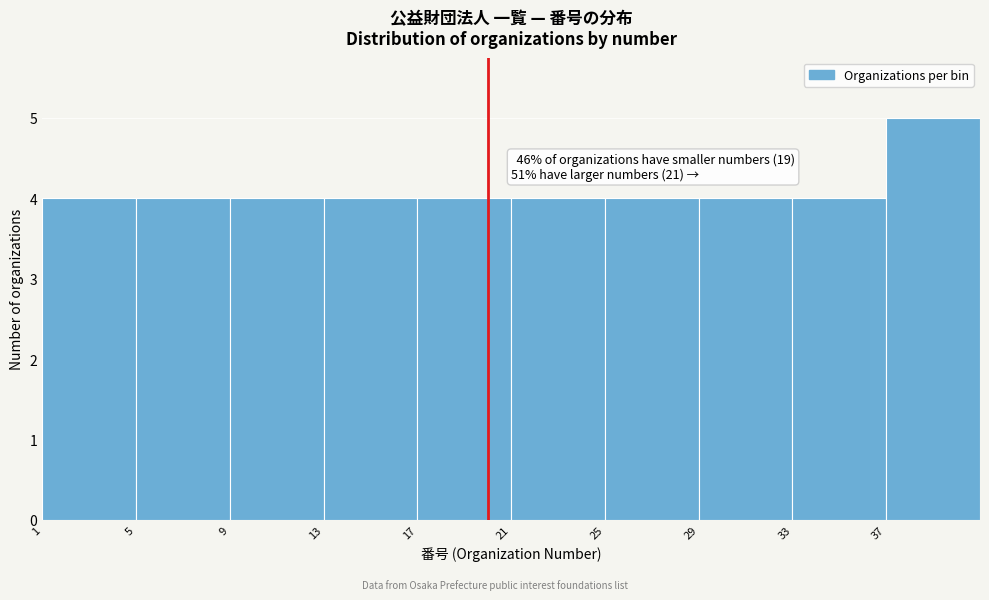

Which range on the x-axis has the tallest bar?

37 to 41